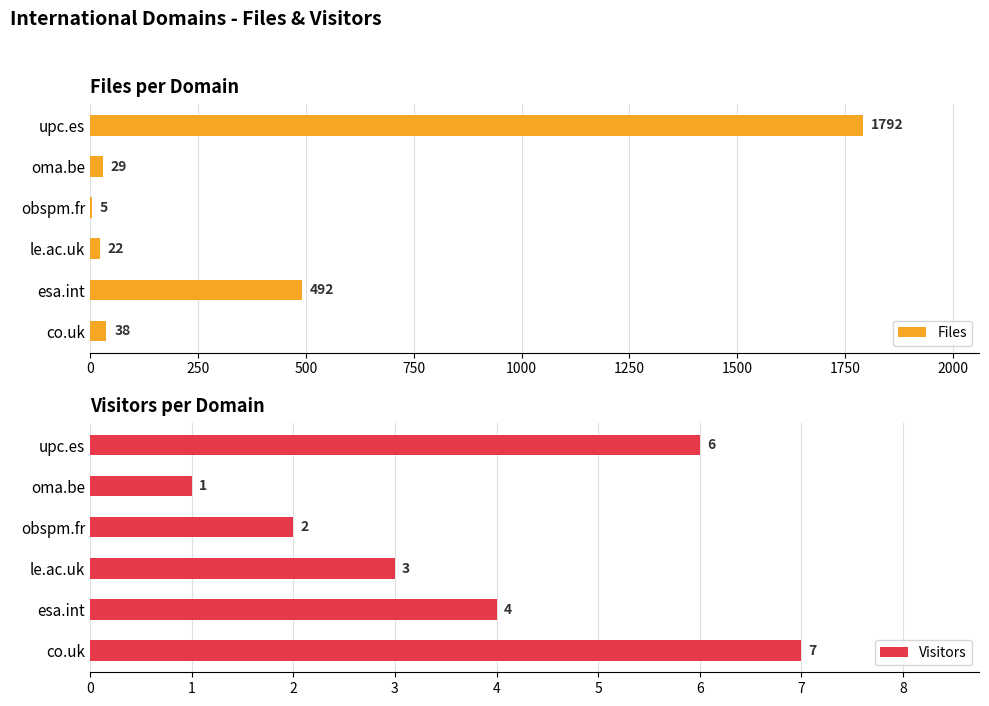

The value of Files at upc.es is 1219. True or false?

False